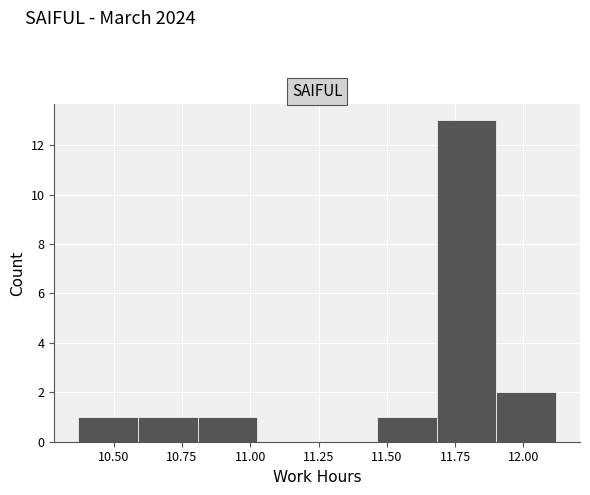

Reading left to right, transcribe this chart: for each bar, give the range it covers on the x-axis and its height. Neither the bar edges nor the heights are printed on the chart, so give them approximately, as read against the axes.

10.35 to 10.60: 1
10.60 to 10.80: 1
10.80 to 11.05: 1
11.05 to 11.25: 0
11.25 to 11.45: 0
11.45 to 11.70: 1
11.70 to 11.90: 13
11.90 to 12.10: 2